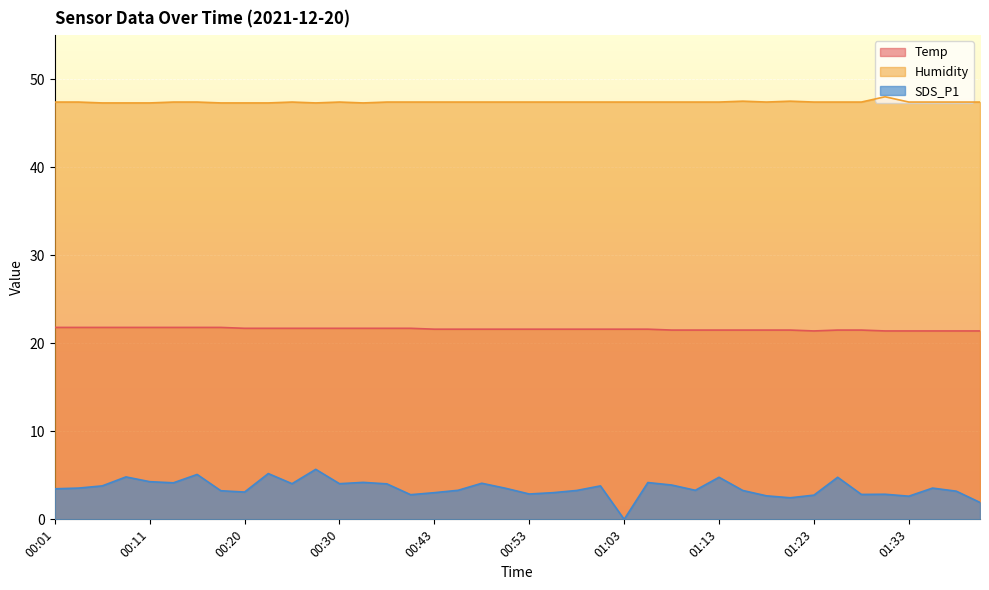

What is the maximum value shown in the chart?

48.0